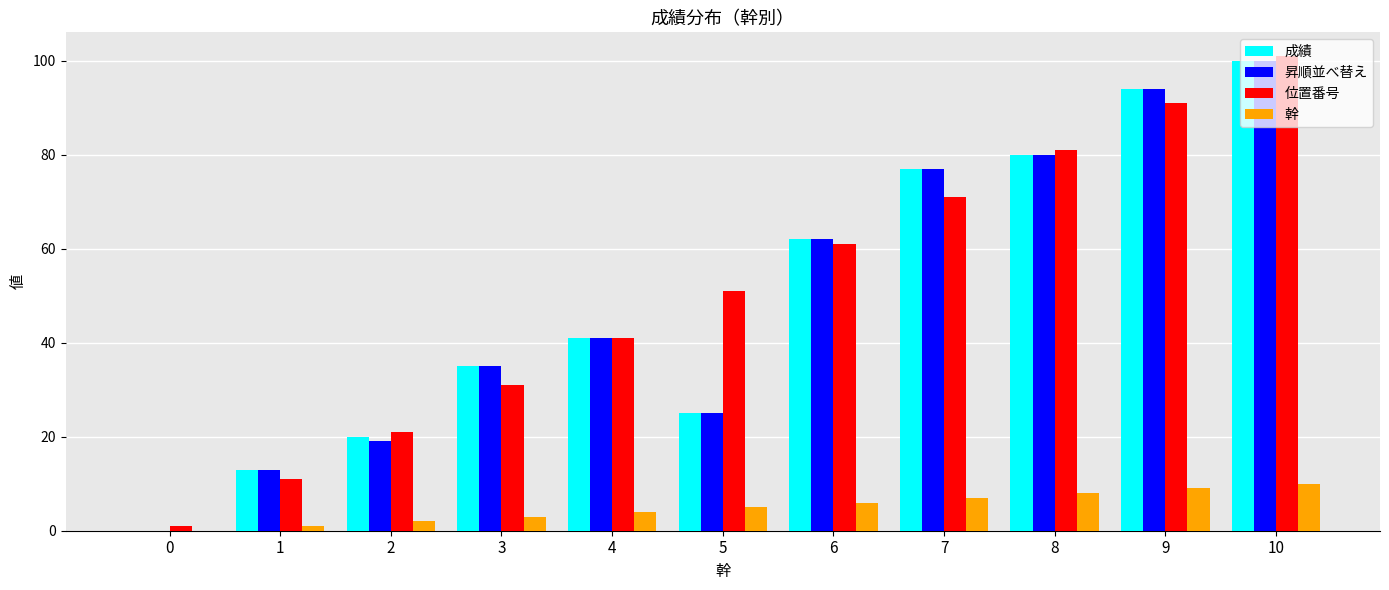

Which series changed the most between 3 and 5?

位置番号